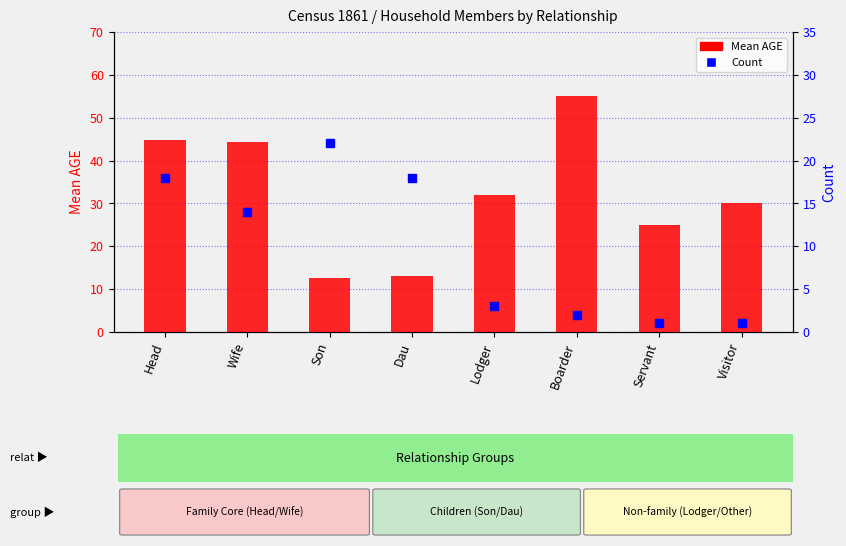

What is the sum of all Mean AGE values?

256.7